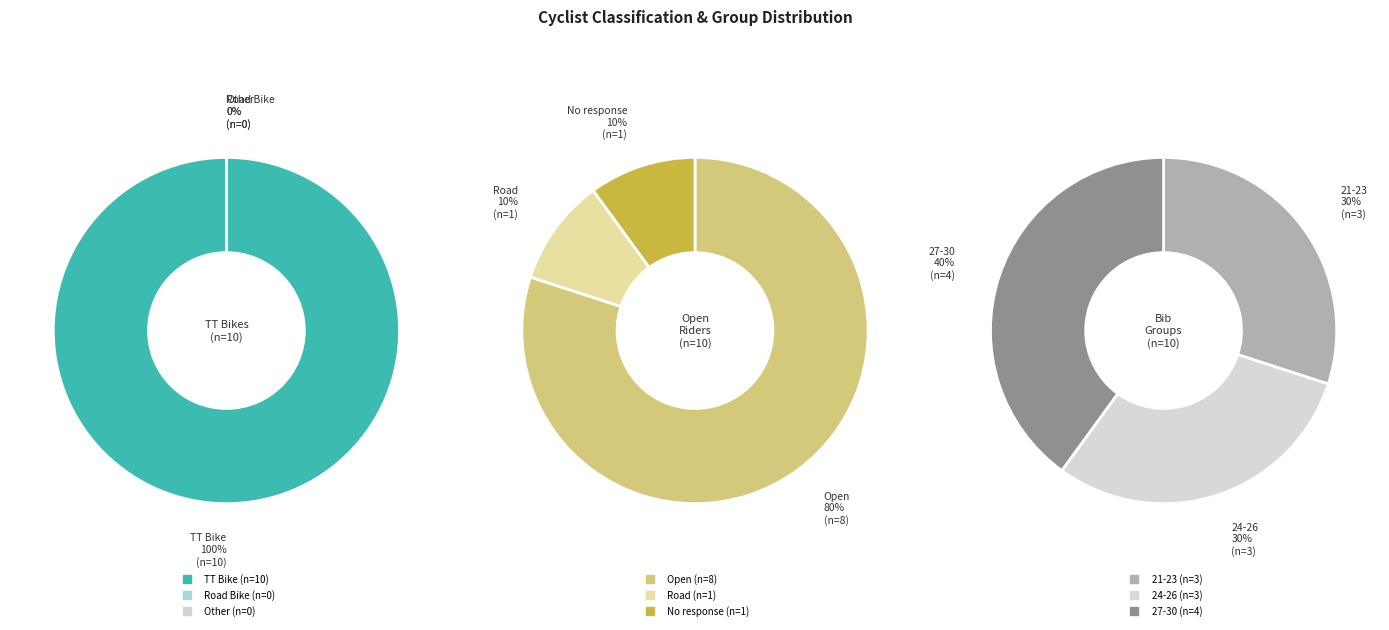

Is it true that Velo Club Godalming & Haslemere is 26% of the pie?

False